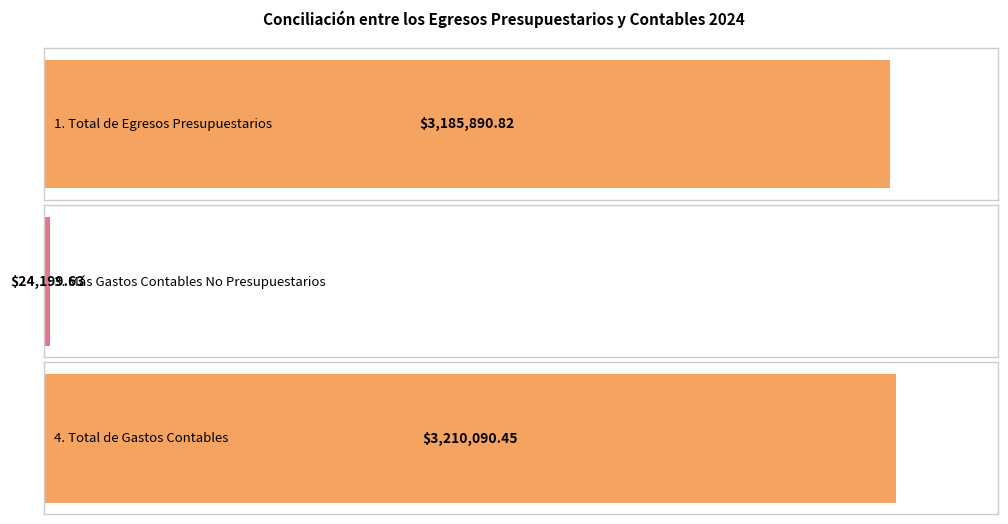

True or false: the data shows 3185890.8 at 1. Total de Egresos Presupuestarios.

True